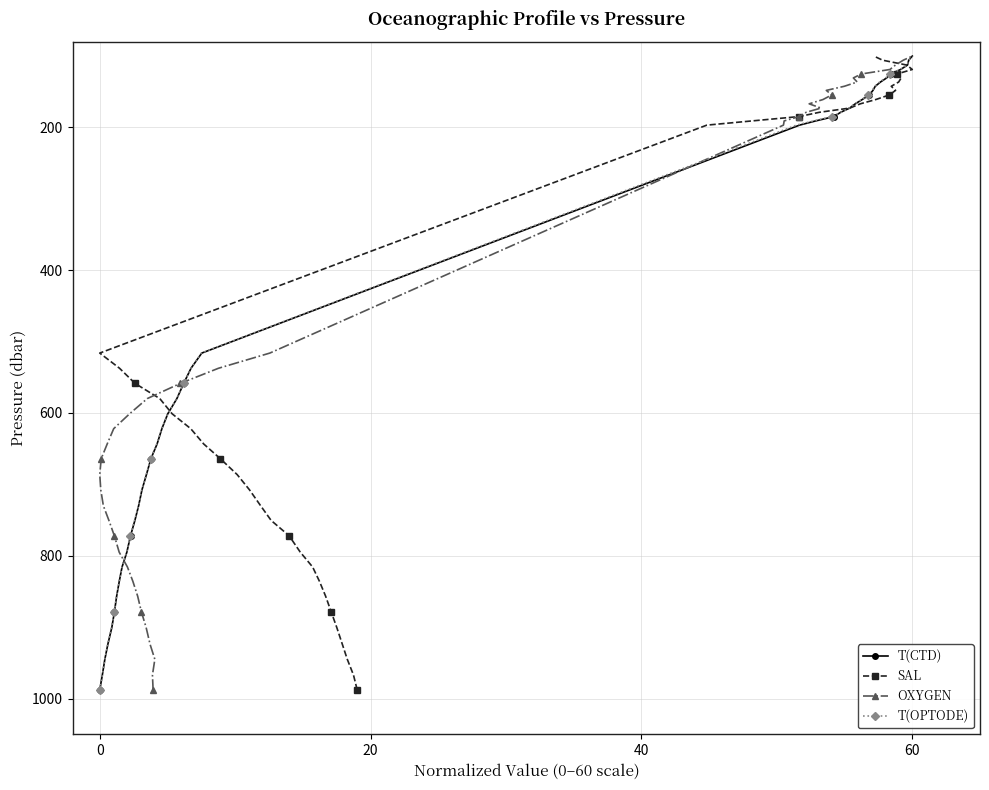

True or false: T(OPTODE) has more than 0 points higher than both neighbors.

False